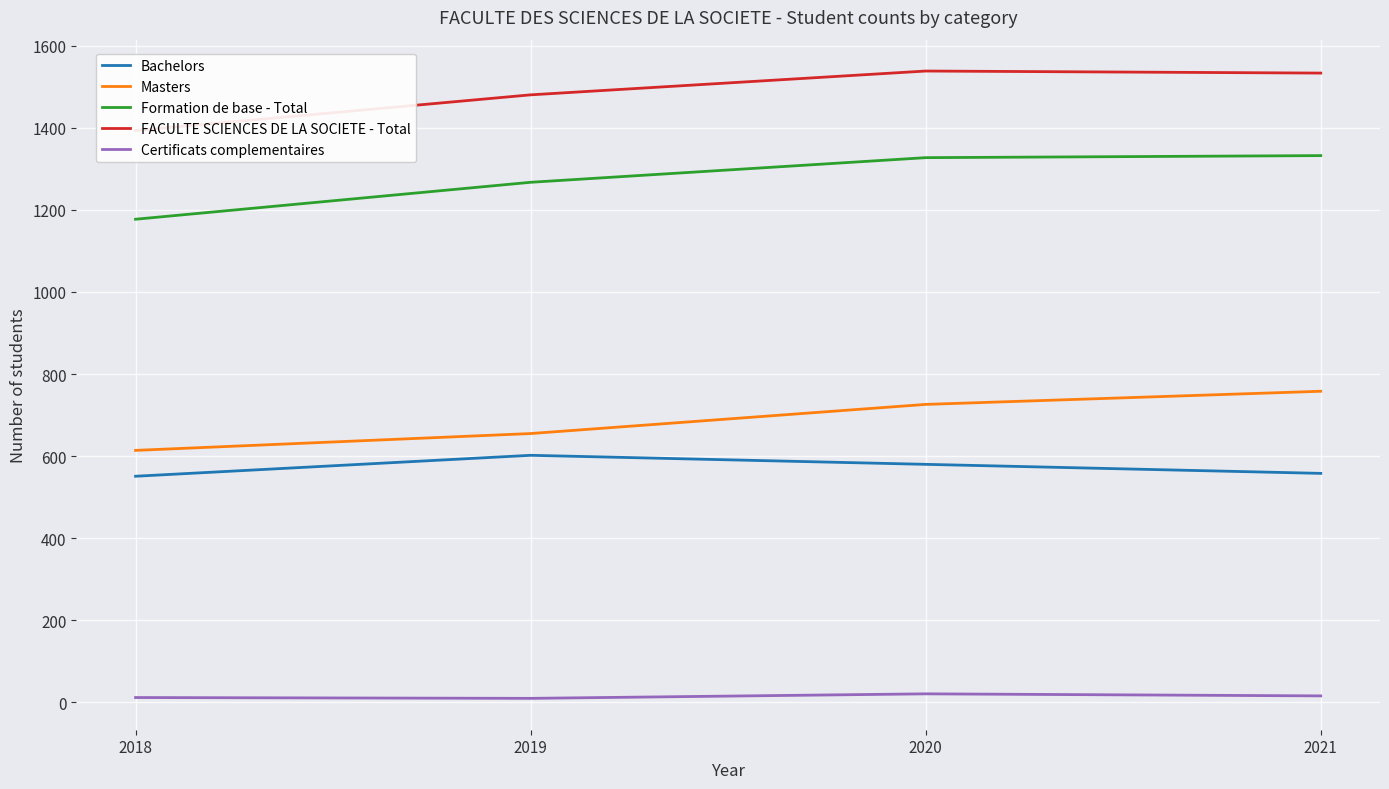

In Bachelors, how many points are higher than both neighbors (excluding endpoints)?

1